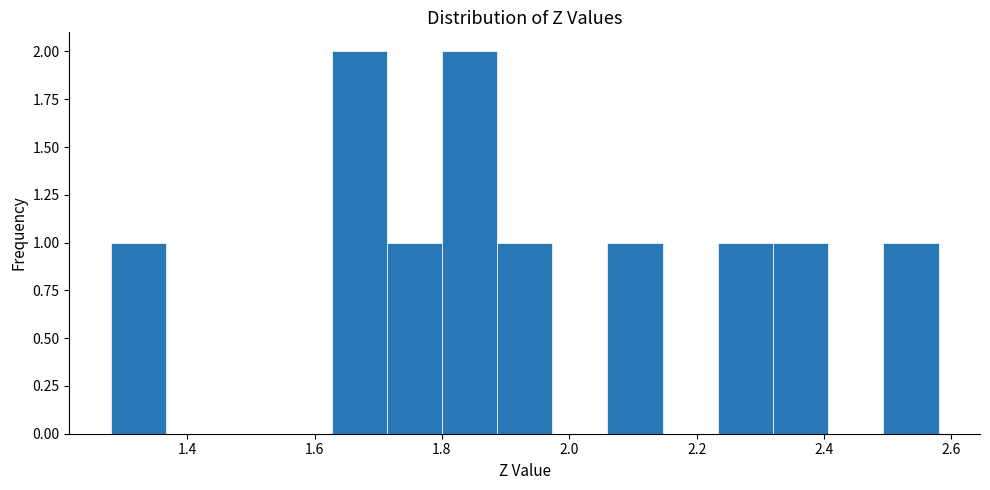

Reading left to right, transcribe this chart: for each bar, give the range it covers on the x-axis and its height. Neither the bar edges nor the heights are printed on the chart, so give them approximately, as read against the axes.

1.28 to 1.36: 1
1.36 to 1.46: 0
1.46 to 1.54: 0
1.54 to 1.62: 0
1.62 to 1.72: 2
1.72 to 1.80: 1
1.80 to 1.88: 2
1.88 to 1.98: 1
1.98 to 2.06: 0
2.06 to 2.14: 1
2.14 to 2.24: 0
2.24 to 2.32: 1
2.32 to 2.40: 1
2.40 to 2.50: 0
2.50 to 2.58: 1